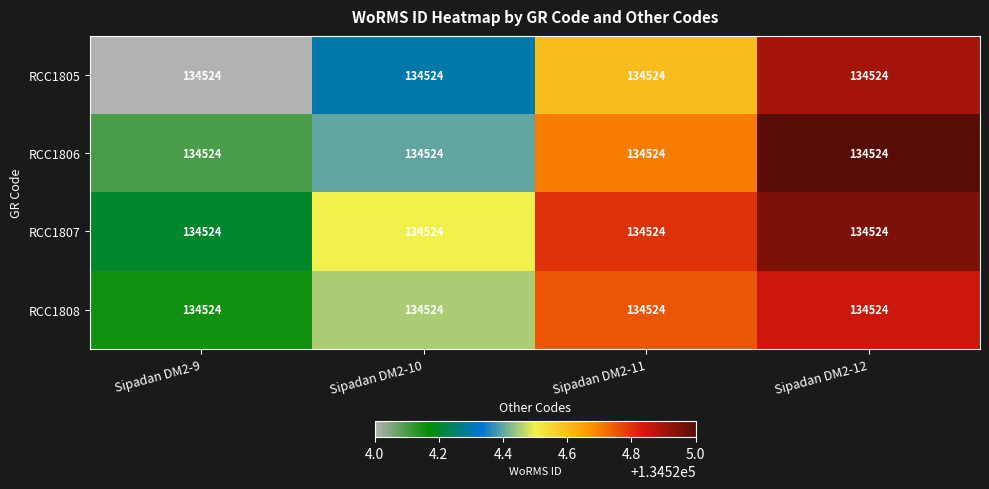

Between Sipadan DM2-10 and Sipadan DM2-12, which is larger?

Sipadan DM2-12